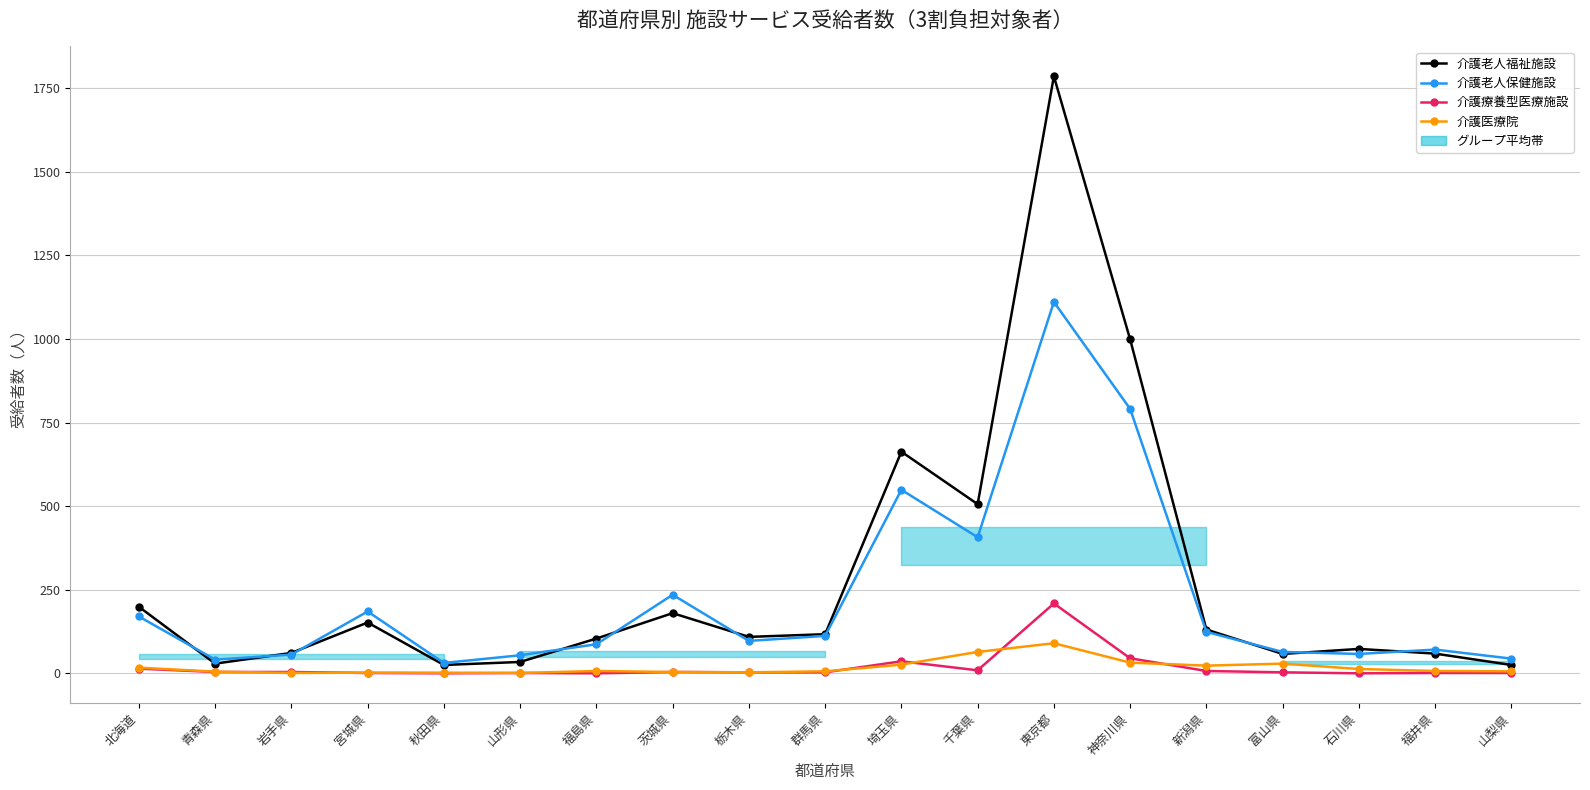

Reading left to right, list all the values displayed in this chart.

介護老人福祉施設: 199	29	61	152	25	34	104	180	109	117	663	506	1786	999	131	58	73	59	25
介護老人保健施設: 170	41	56	185	31	54	87	235	97	112	549	407	1111	791	124	64	58	71	44
介護療養型医療施設: 14	4	4	1	0	1	0	4	3	3	36	9	209	45	7	3	0	1	1
介護医療院: 17	5	1	2	2	1	7	4	3	6	26	64	90	32	23	29	13	7	6